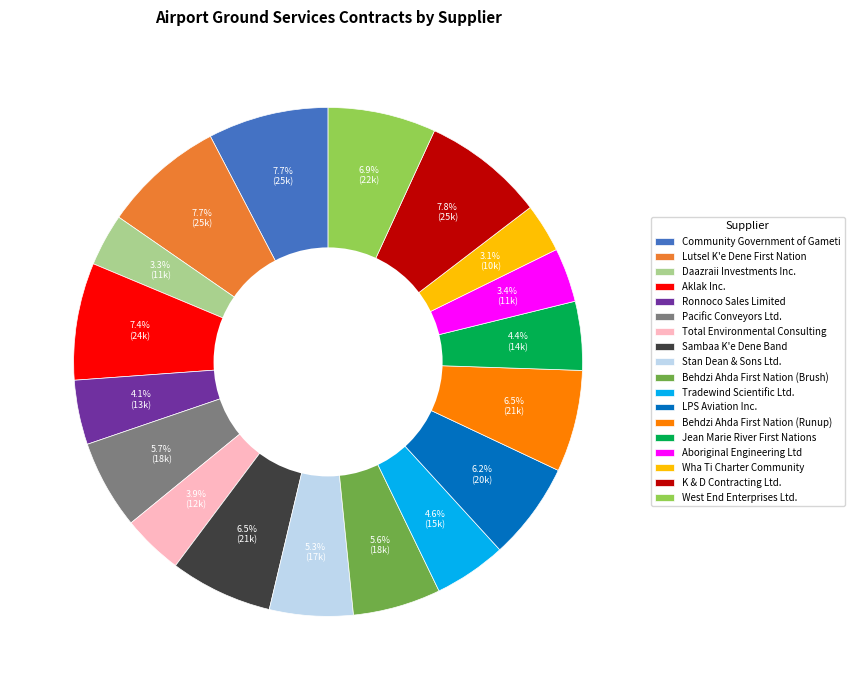

Does any single category account for the majority?

No